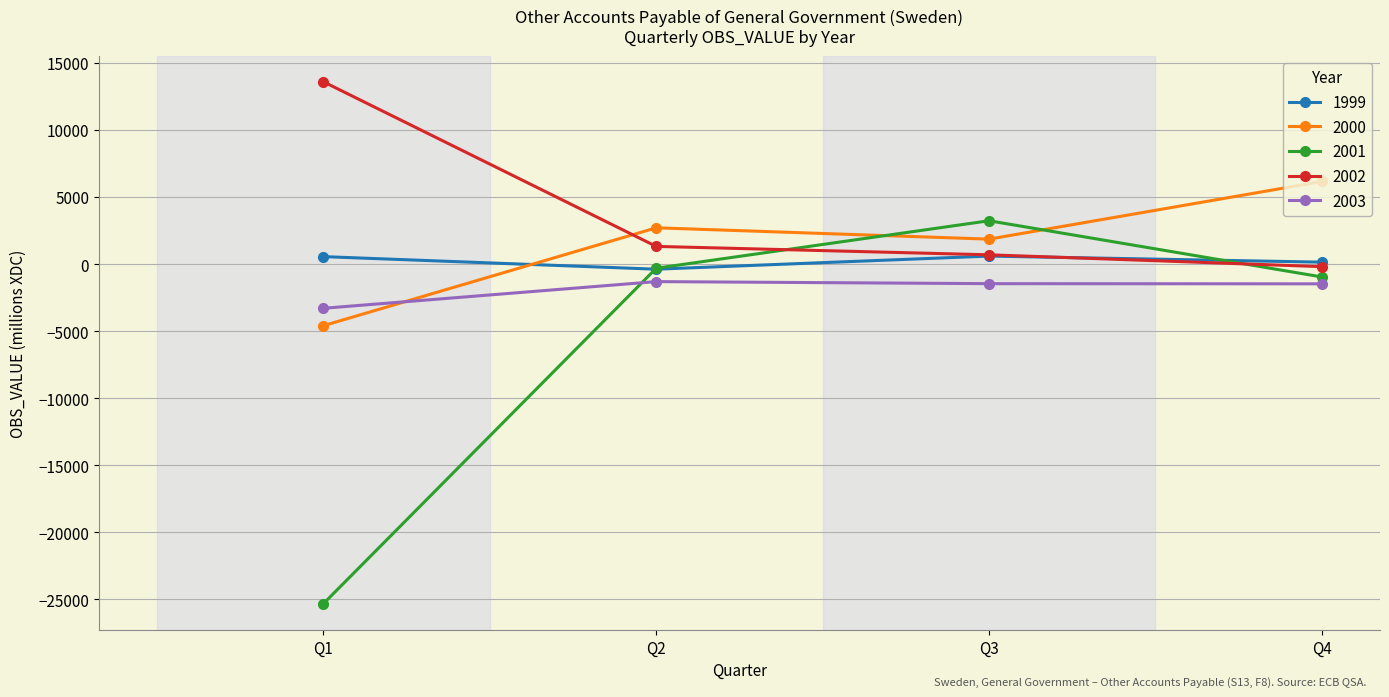

Which label corresponds to the smallest value in the chart?

Q1